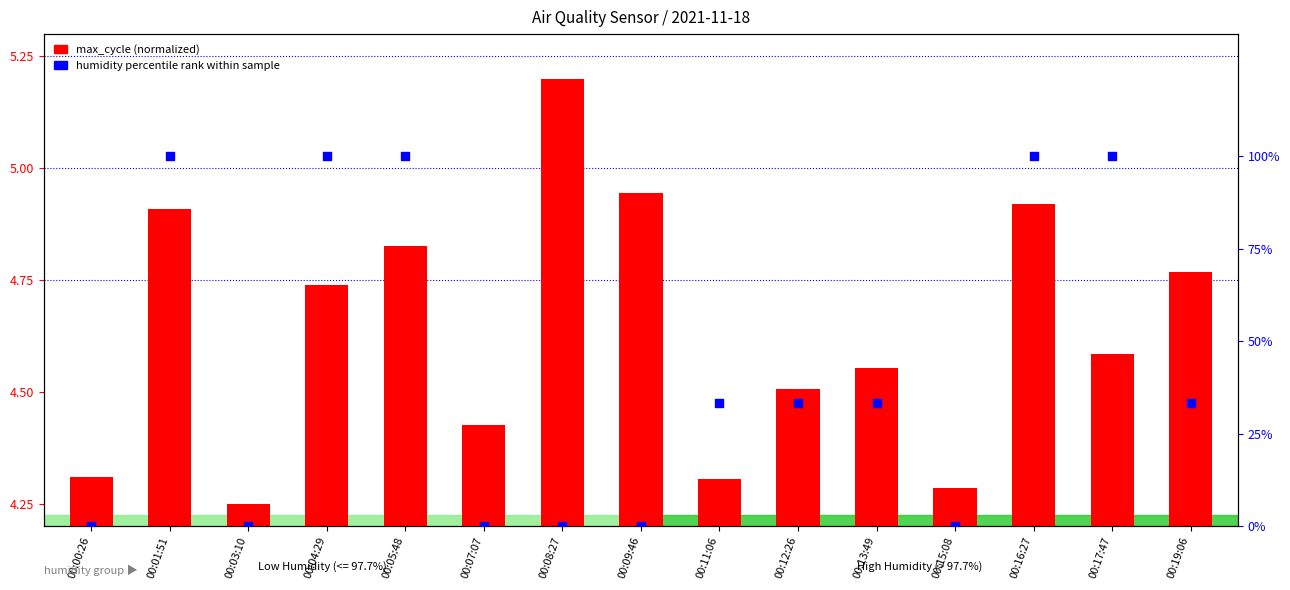

Which series has the widest spread of Y values?

humidity percentile rank